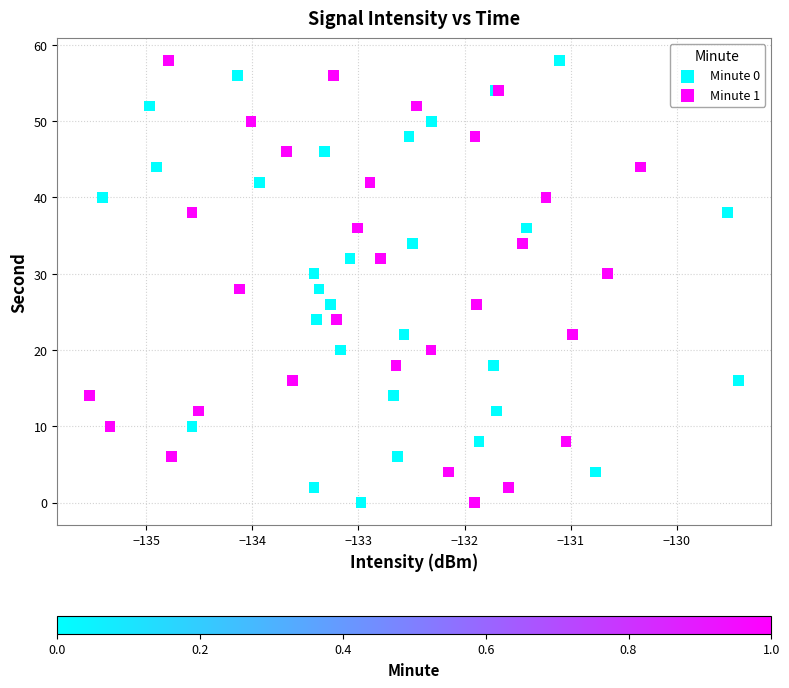

What are all the series names shown in the legend?

Minute 0, Minute 1